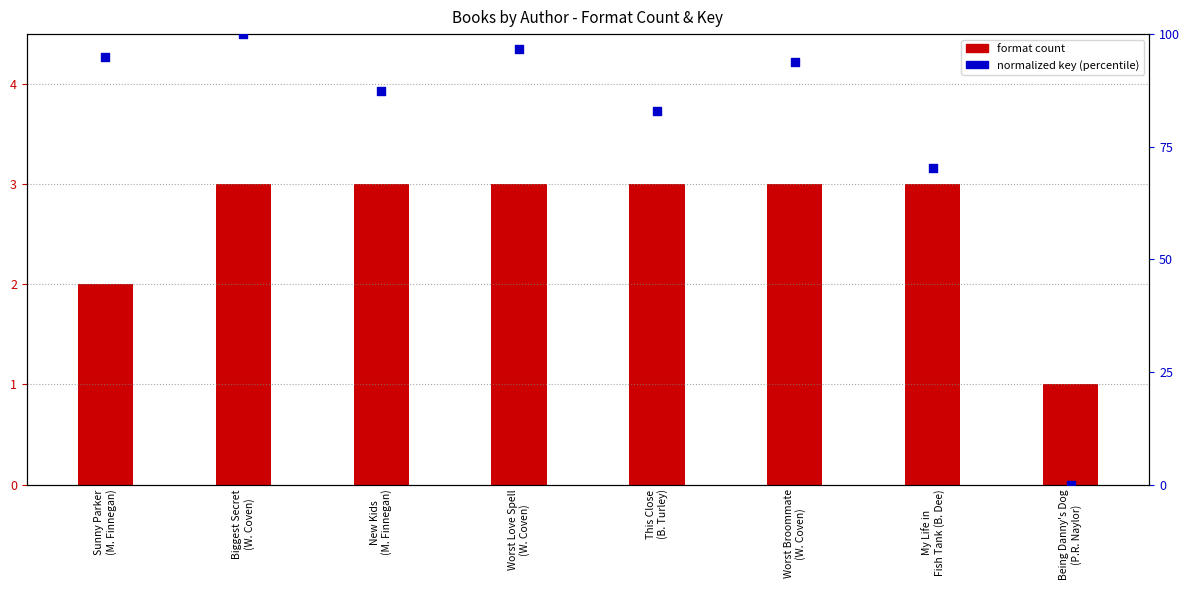

At how many categories does at least one series exceed 74?

6